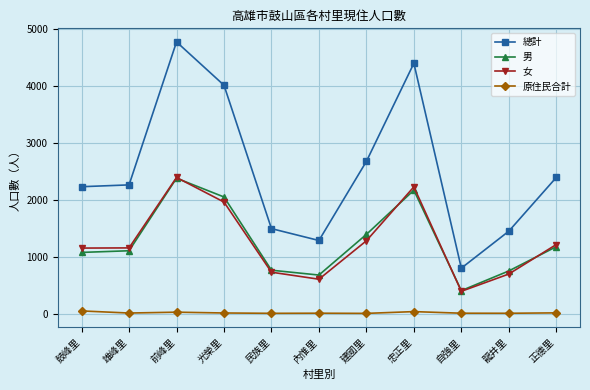

True or false: 男 has a value of 537 at 雄峰里.

False